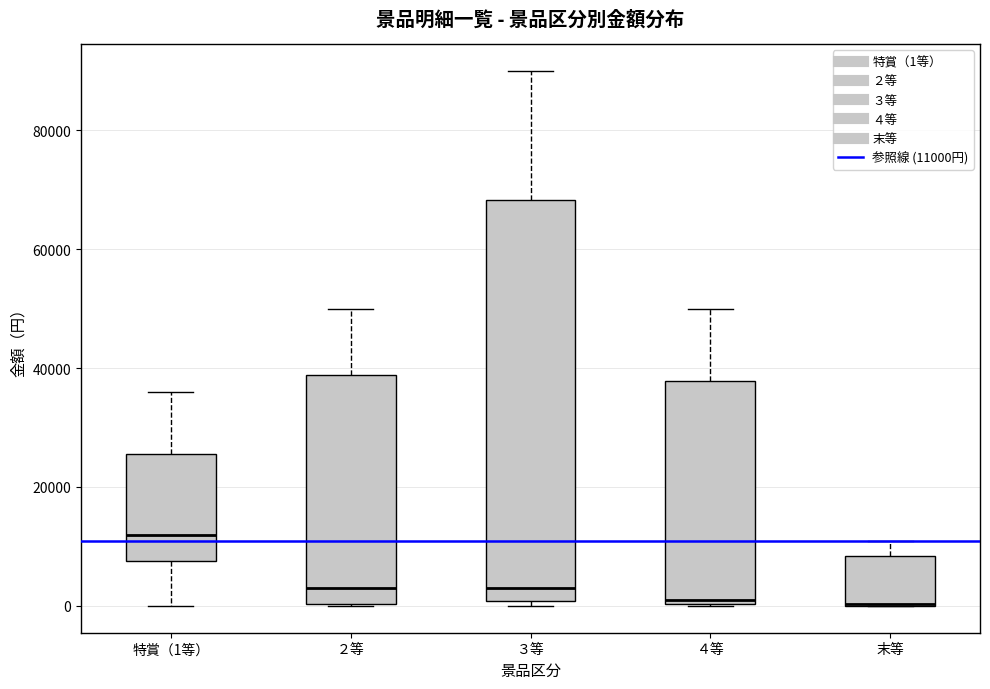

Reading left to right, read every box against the y-axis: the position of its median line, the range the box covers, and the ends of its whiskers. The values are not printed on the chart, so give them approximately, as read against the axis.

特賞（1等）: median 12000, box 8000 to 26000, whiskers 0 to 36000
２等: median 4000, box 0 to 38000, whiskers 0 to 50000
３等: median 4000, box 0 to 68000, whiskers 0 (just below the box's lower edge) to 90000
４等: median 2000, box 0 to 38000, whiskers 0 to 50000
末等: median 0 (drawn on the box's lower edge), box 0 to 8000, whiskers 0 to 12000